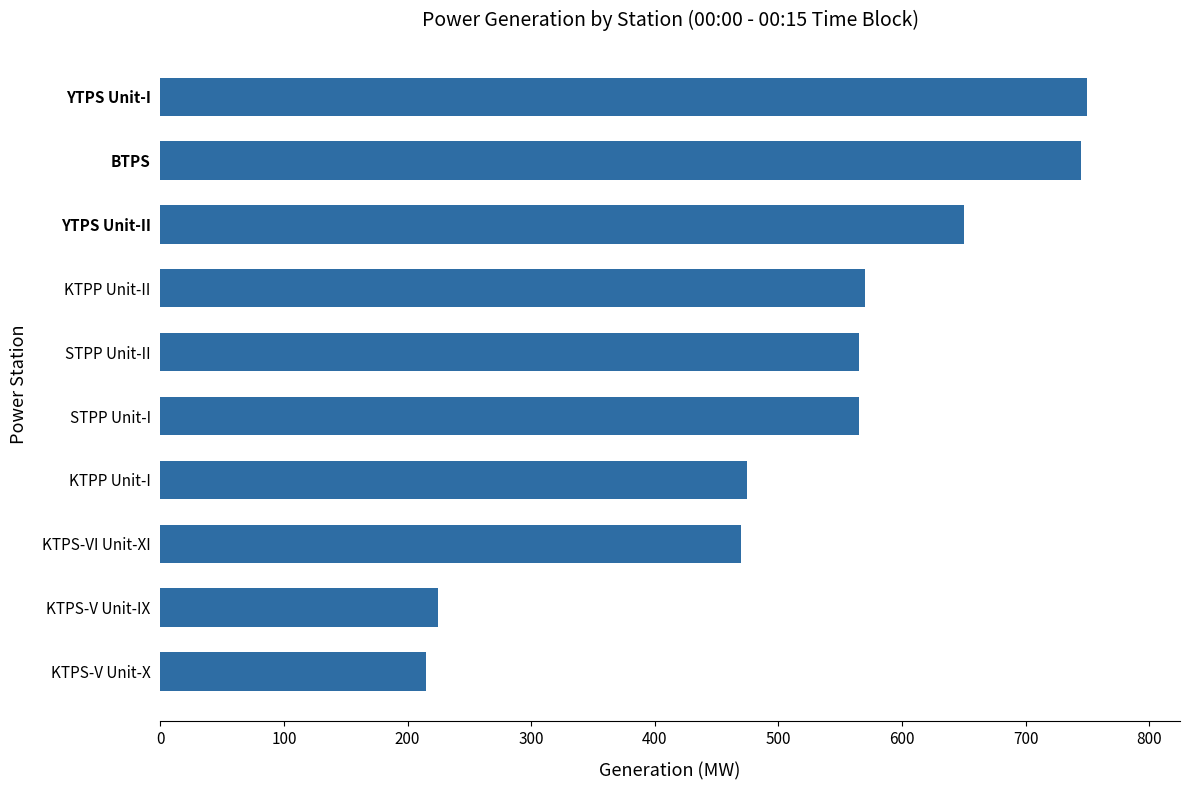

What is the average value?

523.1